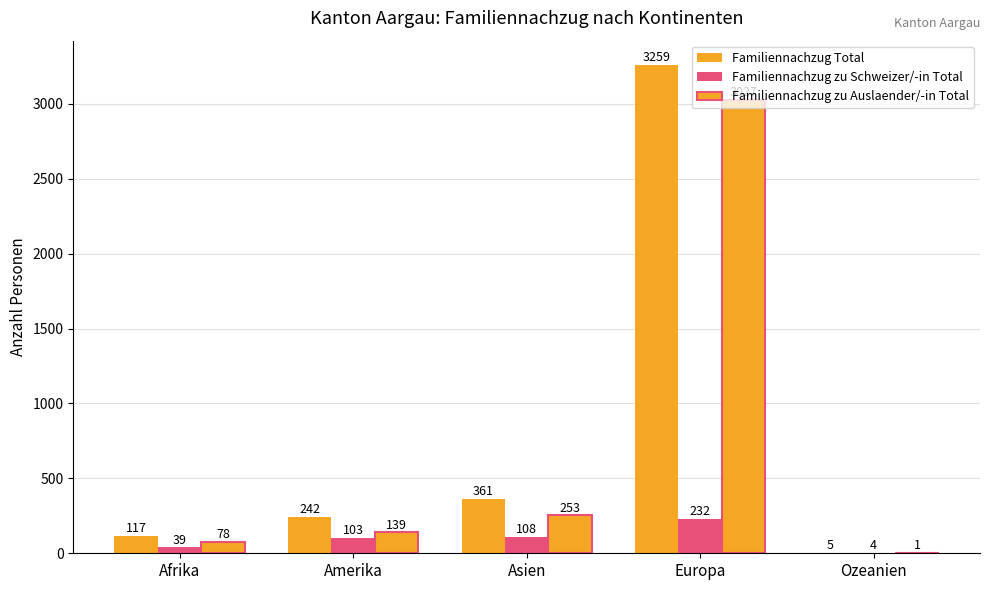

How many categories are shown in the chart?

5